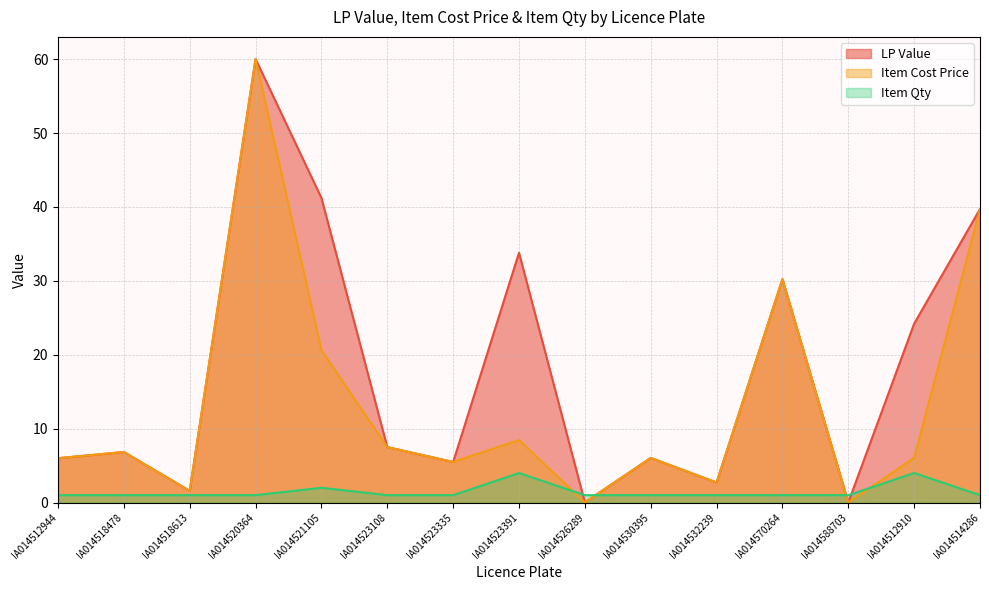

Reading left to right, what are all the values shown in this chart?

LP Value: 6.0	6.8	1.6	60.0	41.2	7.5	5.5	33.8	0.0	6.0	2.7	30.2	0.0	24.2	39.7
Item Cost Price: 6.0	6.8	1.6	60.0	20.6	7.5	5.5	8.4	0.0	6.0	2.7	30.2	0.0	6.0	39.7
Item Qty: 1.0	1.0	1.0	1.0	2.0	1.0	1.0	4.0	1.0	1.0	1.0	1.0	1.0	4.0	1.0